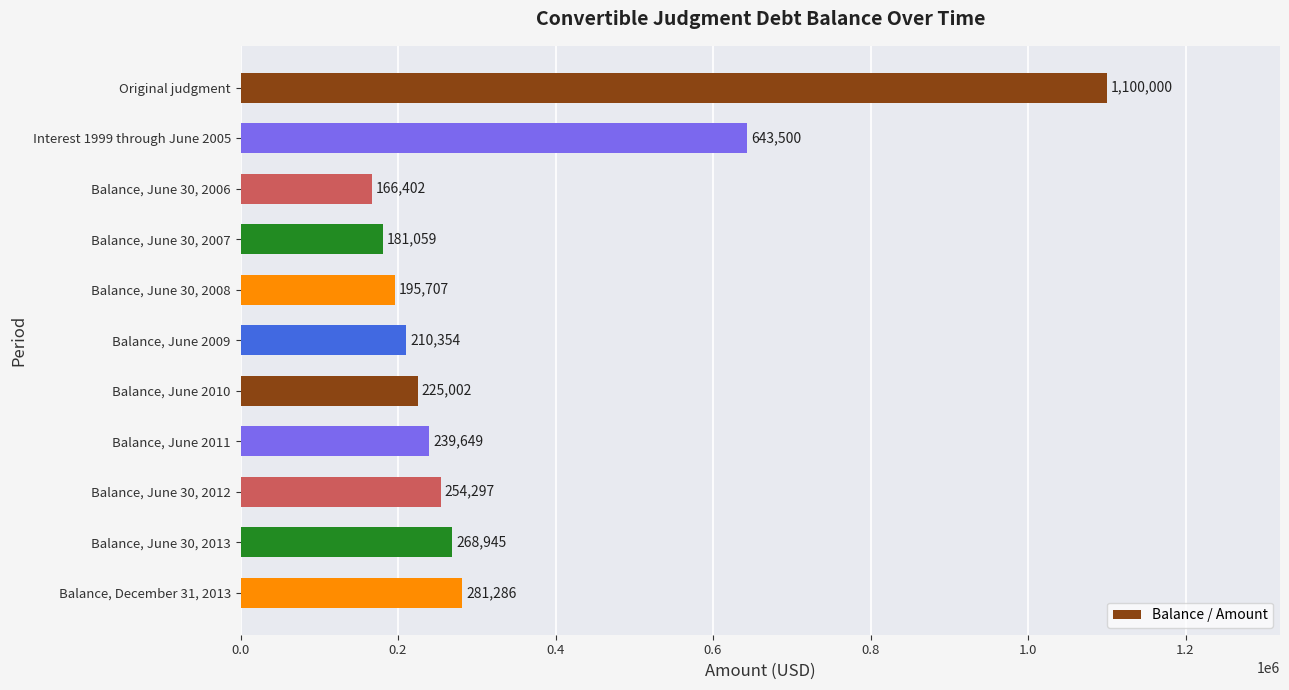

True or false: the data shows 373133 at Balance, June 30, 2013.

False